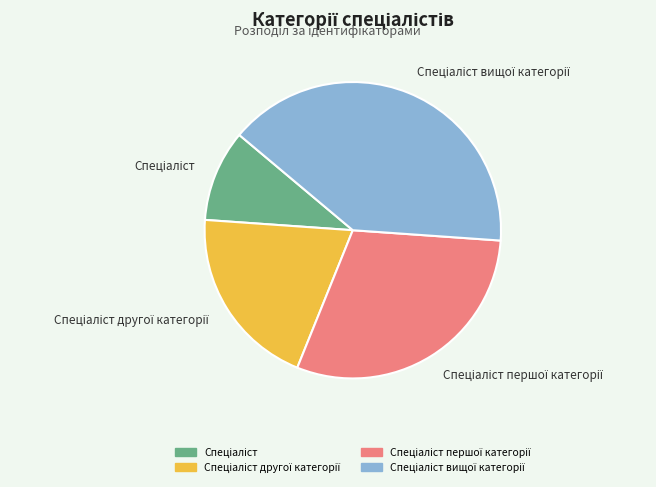

Is there any slice that represents more than half of the pie?

No